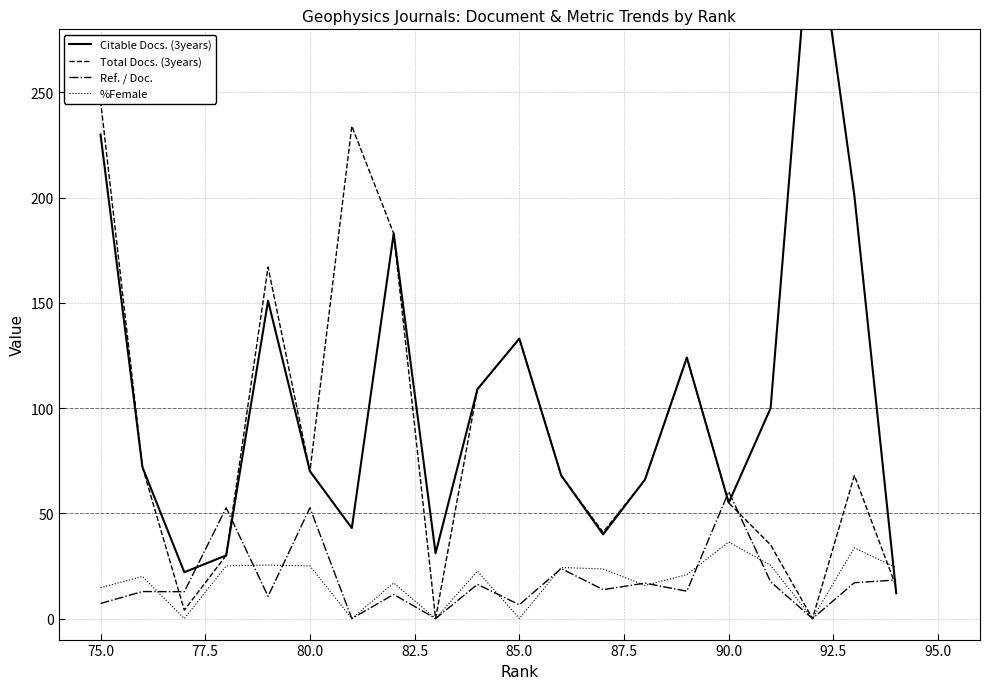

The Ref. / Doc. series shows 33.8 at 17. True or false?

False